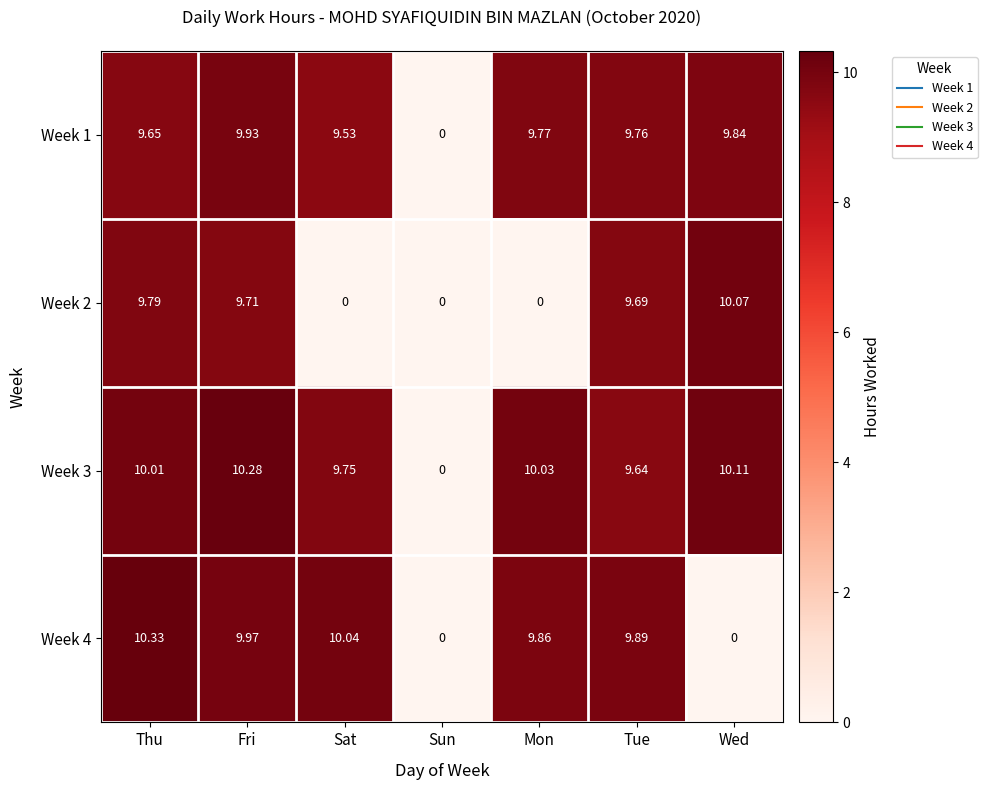

At how many categories does at least one series exceed 6?

6